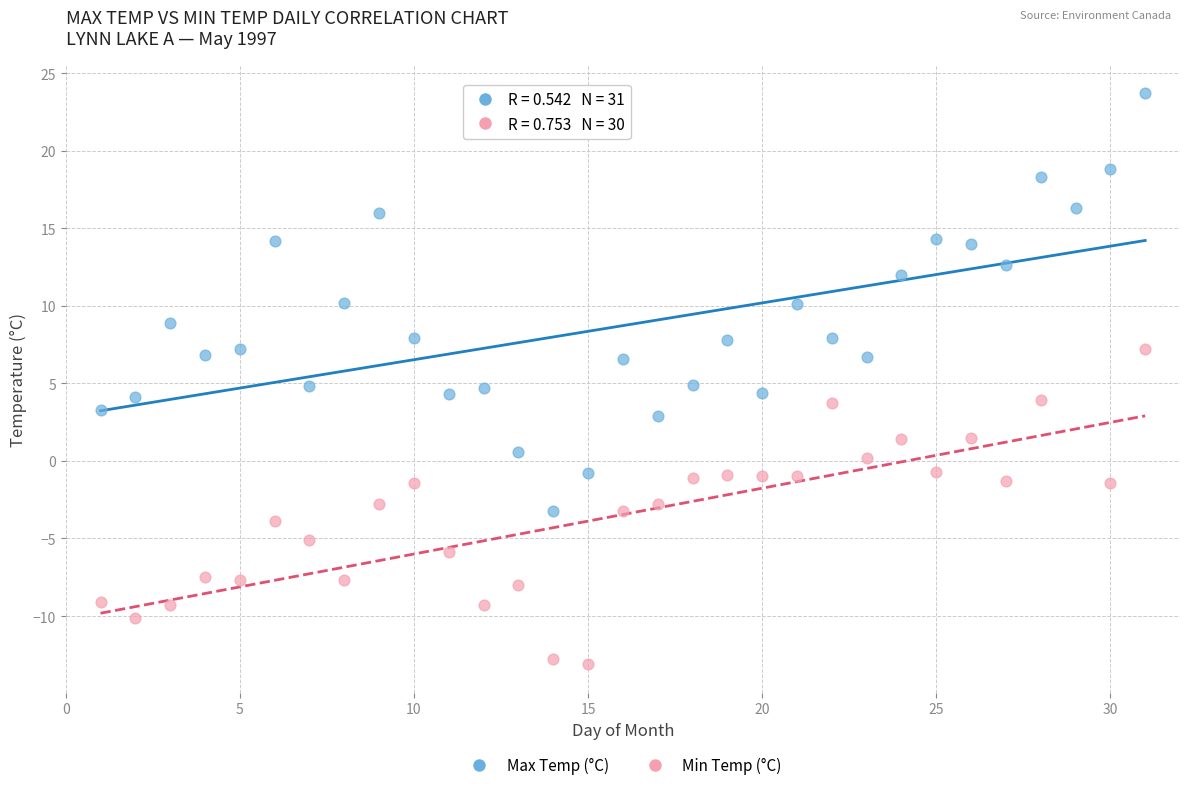

Which series has the largest Y range (max minus min)?

Max Temp (°C)